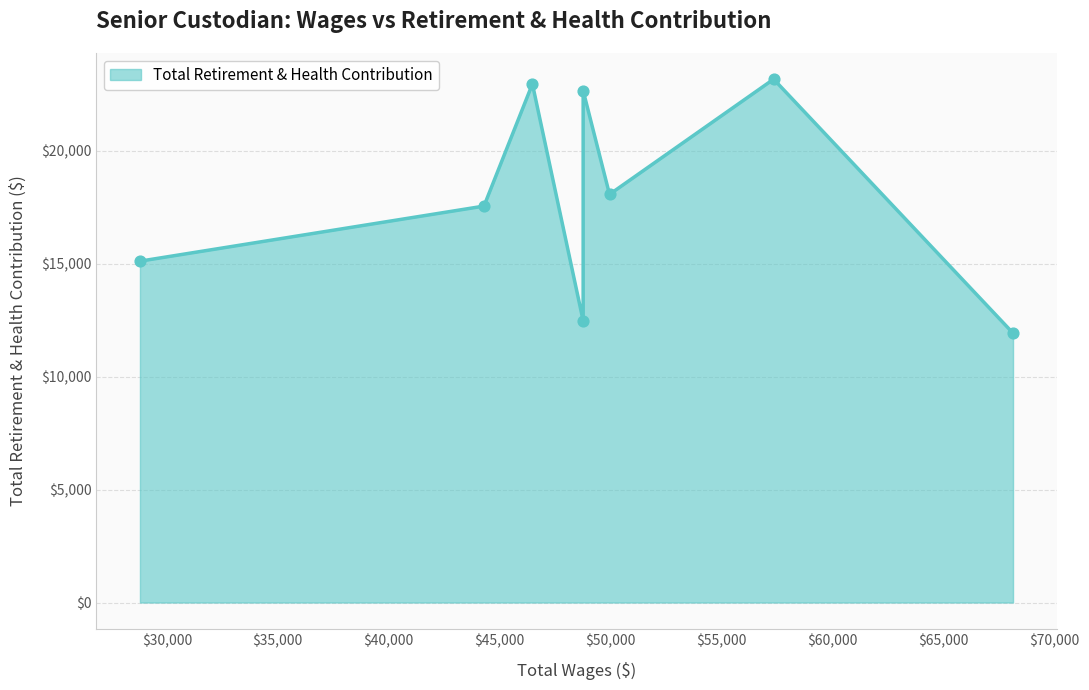

What is the change in value from 48758.0 to 44289.0?

-5110